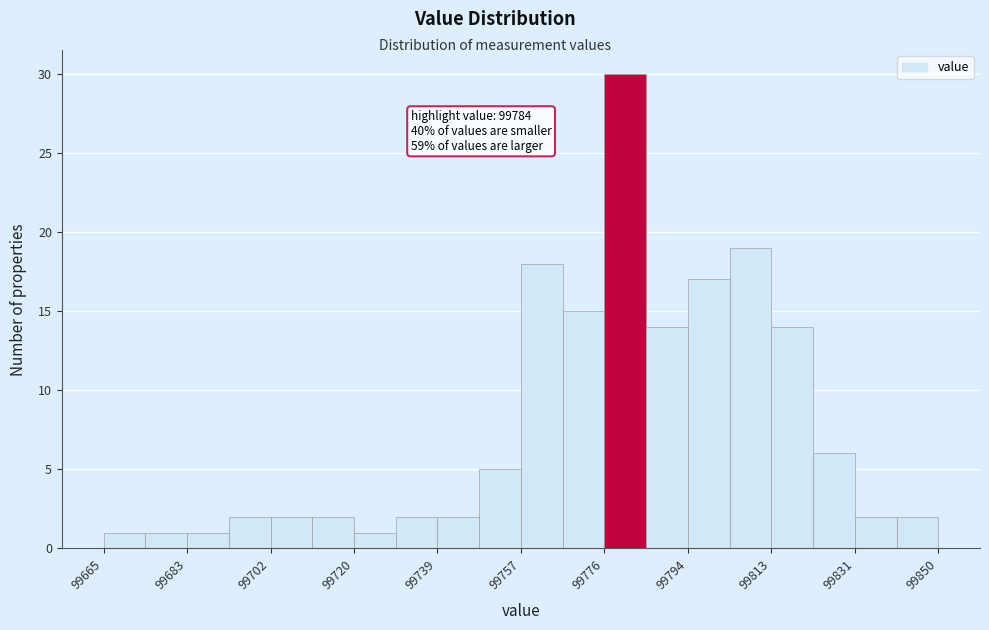

Over which range of the x-axis is the bar tallest?

99776 to 99786